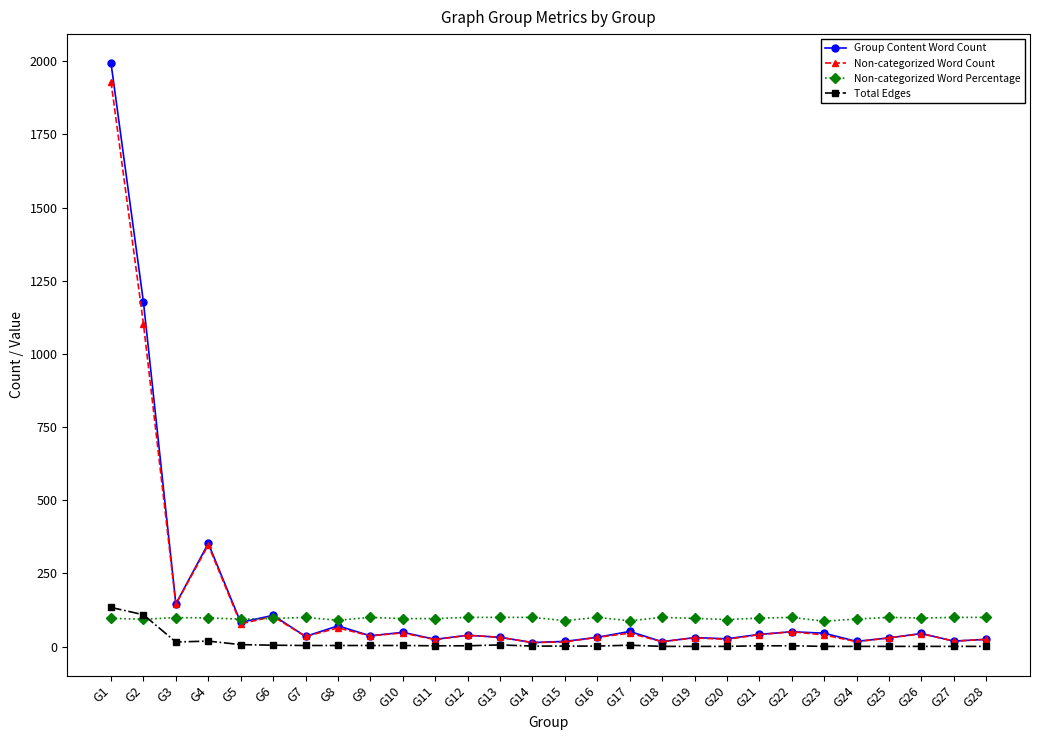

What is the value of the Group Content Word Count point at the 23rd from the left?

46.0